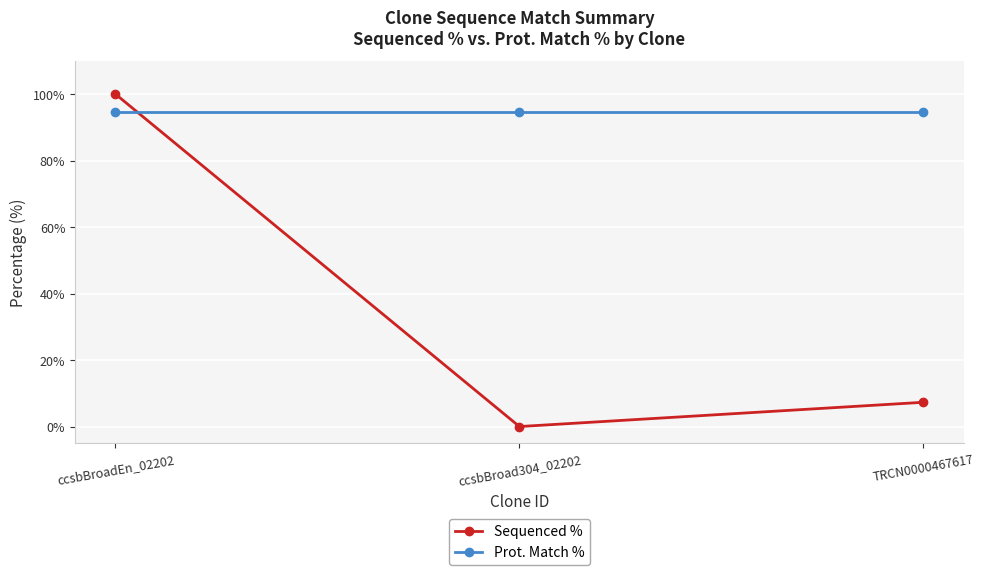

Reading left to right, list all the values displayed in this chart.

Sequenced %: 100.0	0.0	7.3
Prot. Match %: 94.7	94.7	94.7